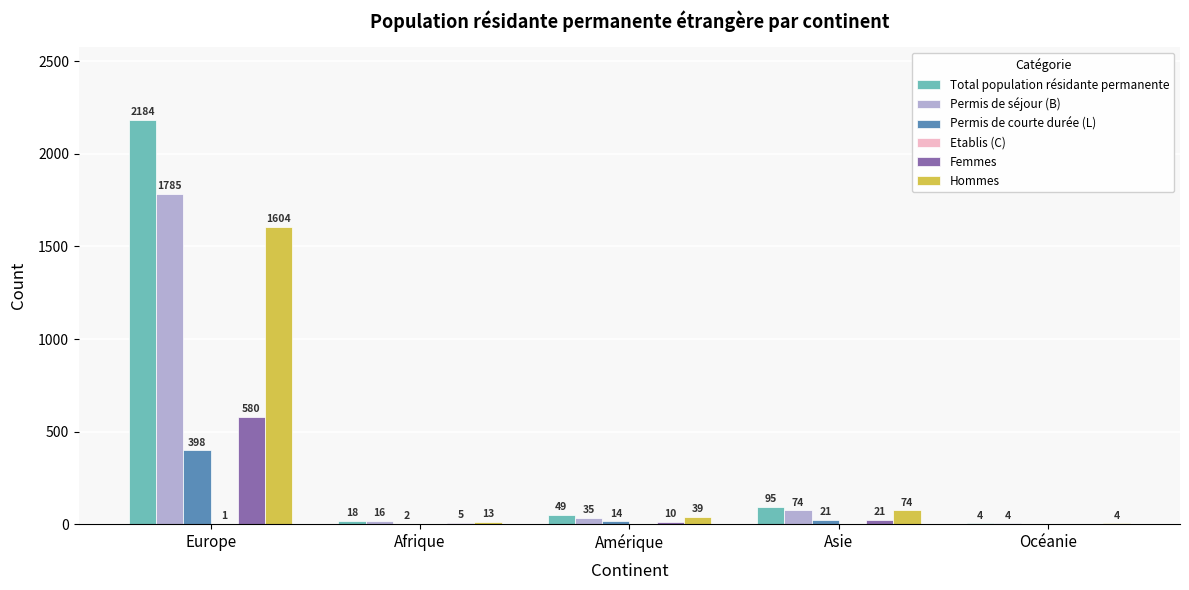

At which label is Femmes closest to 290?

Asie